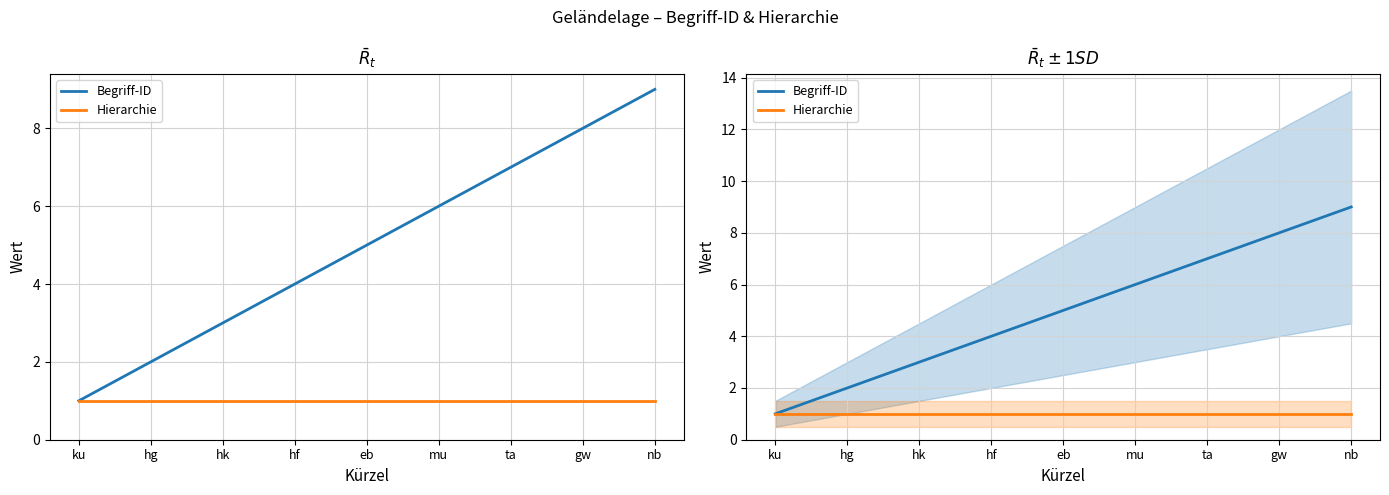

Which series has the largest range (max minus min)?

Begriff-ID